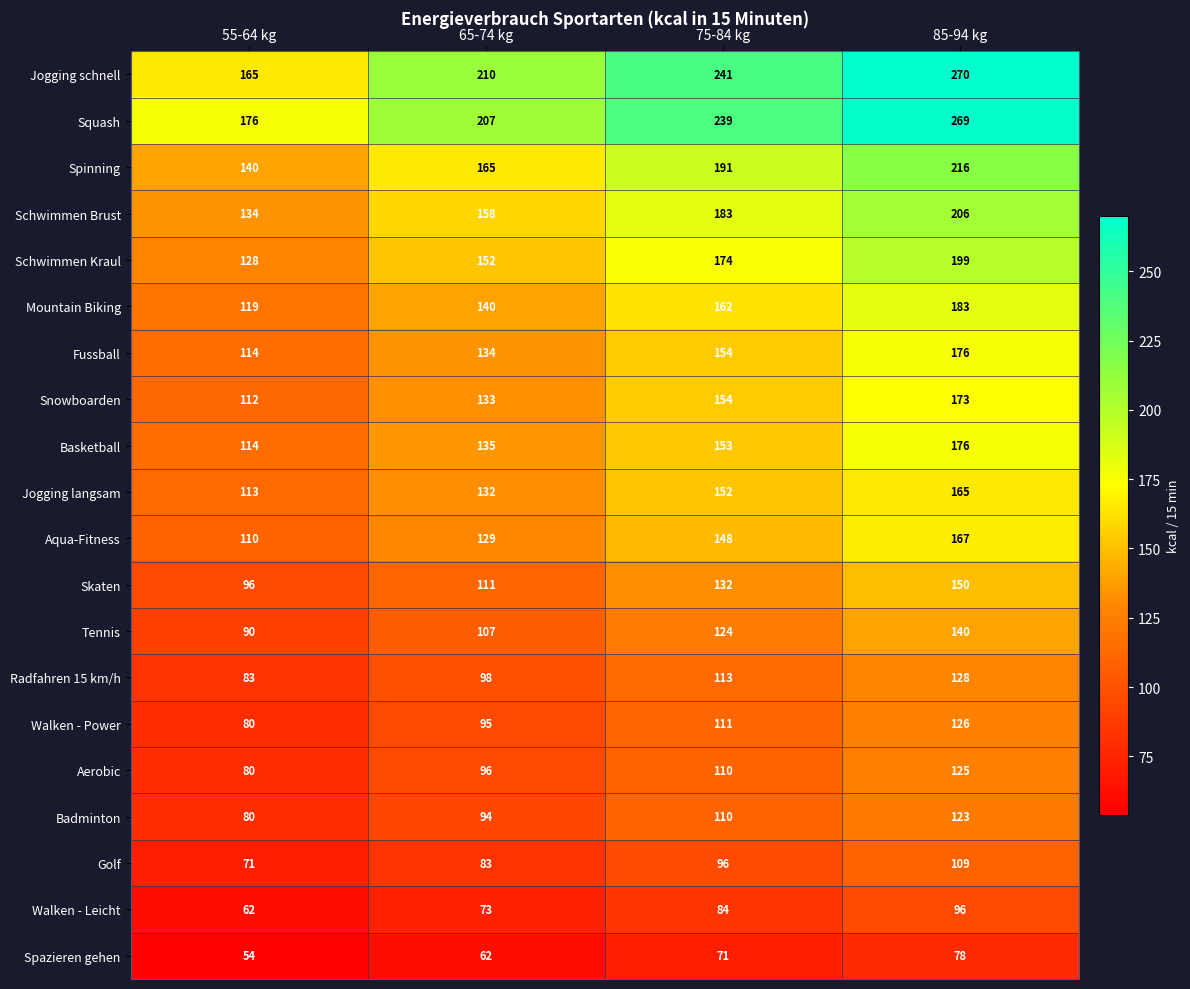

How many series are shown in this chart?

20